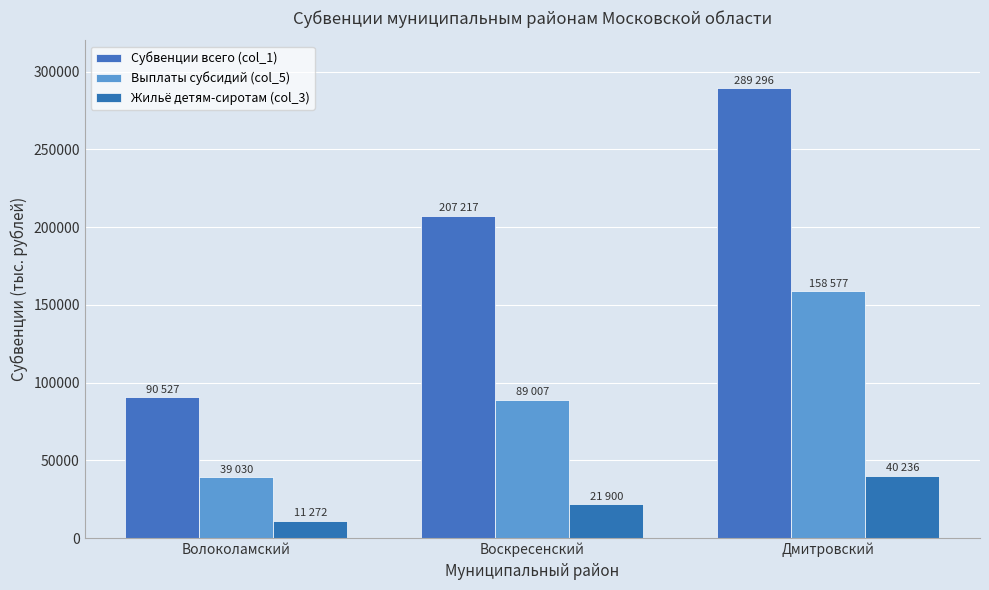

Rank the series by their average value, from highest to lowest.

Субвенции всего (col_1), Выплаты субсидий (col_5), Жильё детям-сиротам (col_3)